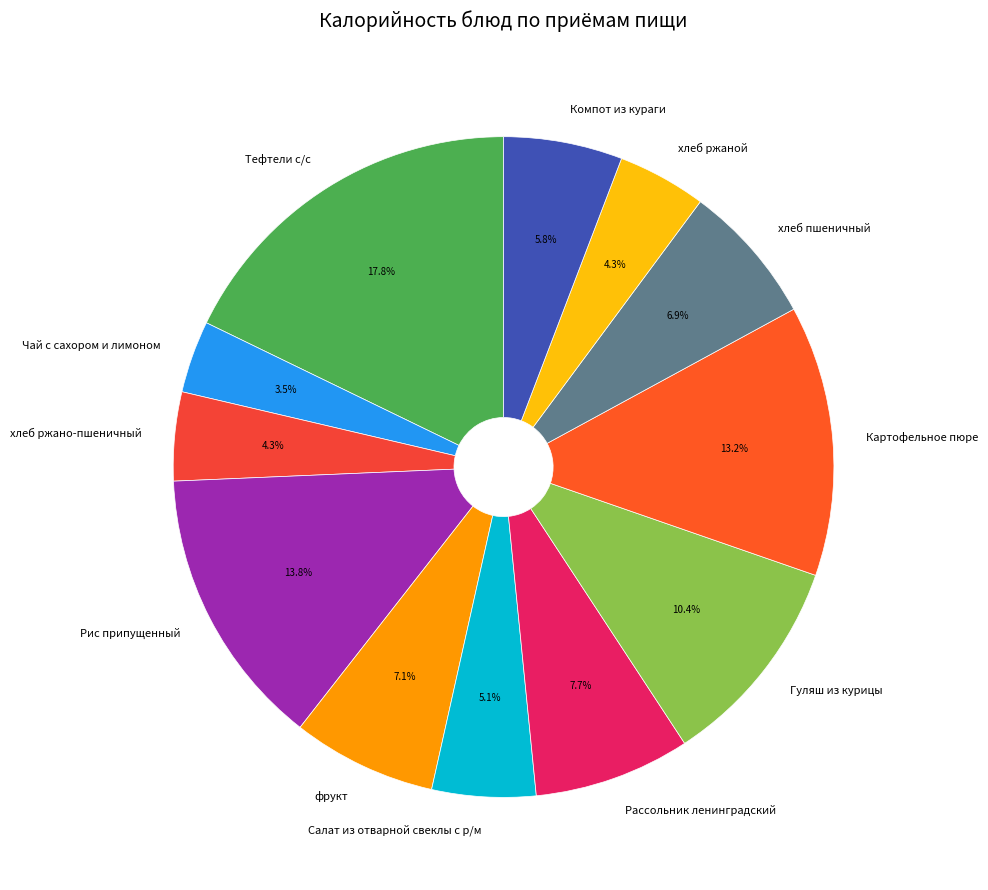

Combined, do Гуляш из курицы and хлеб ржано-пшеничный account for over 50%?

No